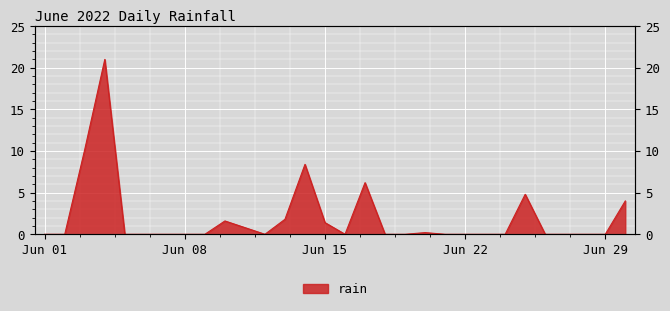

List the labels in order of value, smallest first.

2022-06-01, 2022-06-02, 2022-06-05, 2022-06-06, 2022-06-07, 2022-06-08, 2022-06-09, 2022-06-12, 2022-06-16, 2022-06-18, 2022-06-19, 2022-06-21, 2022-06-22, 2022-06-23, 2022-06-24, 2022-06-26, 2022-06-27, 2022-06-28, 2022-06-29, 2022-06-20, 2022-06-11, 2022-06-15, 2022-06-10, 2022-06-13, 2022-06-30, 2022-06-25, 2022-06-17, 2022-06-14, 2022-06-03, 2022-06-04